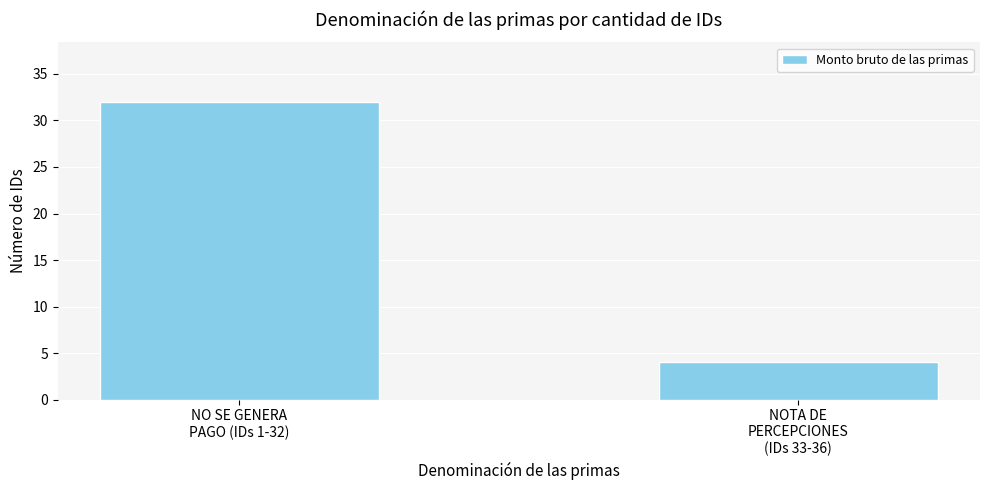

How many bars are there in total?

2